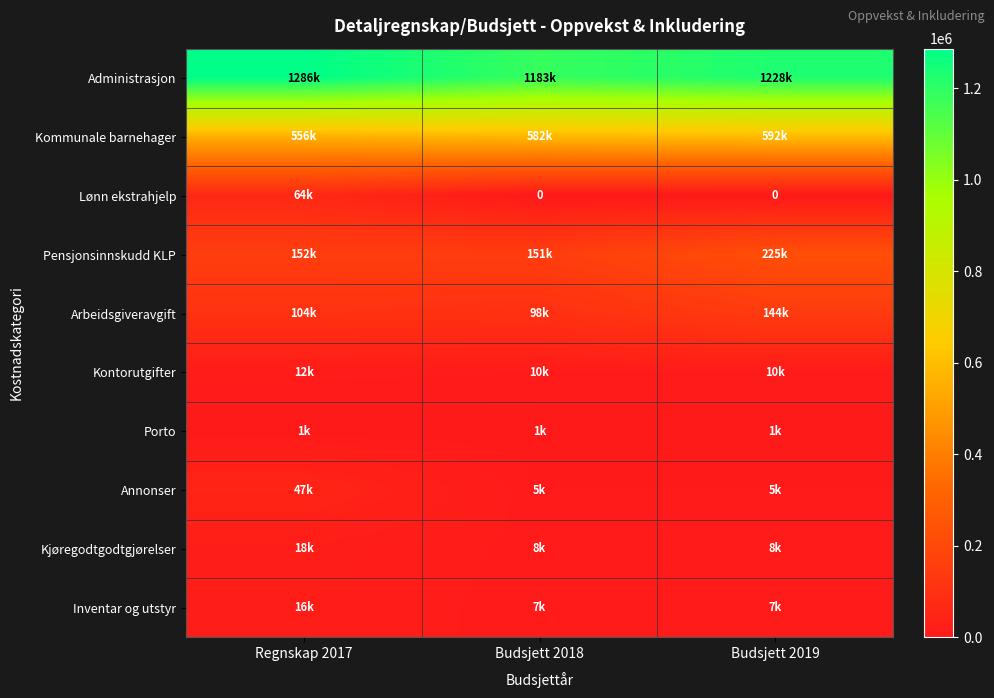

What value does the Kommunale barnehager series have at Budsjett 2018?

582000